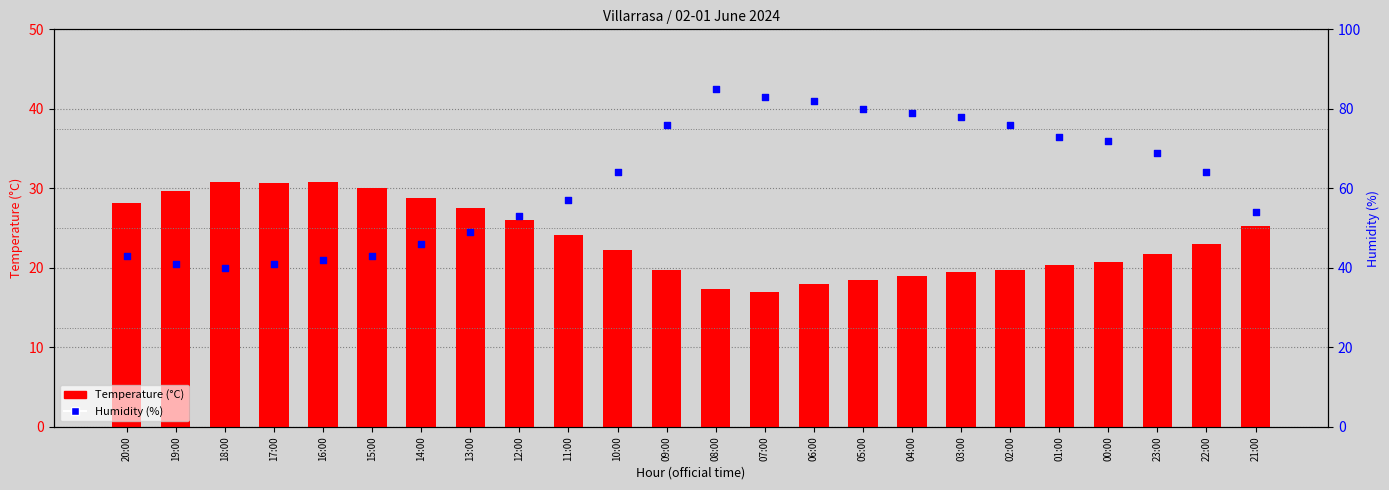

Which series contains the highest Y value?

Humidity (%)